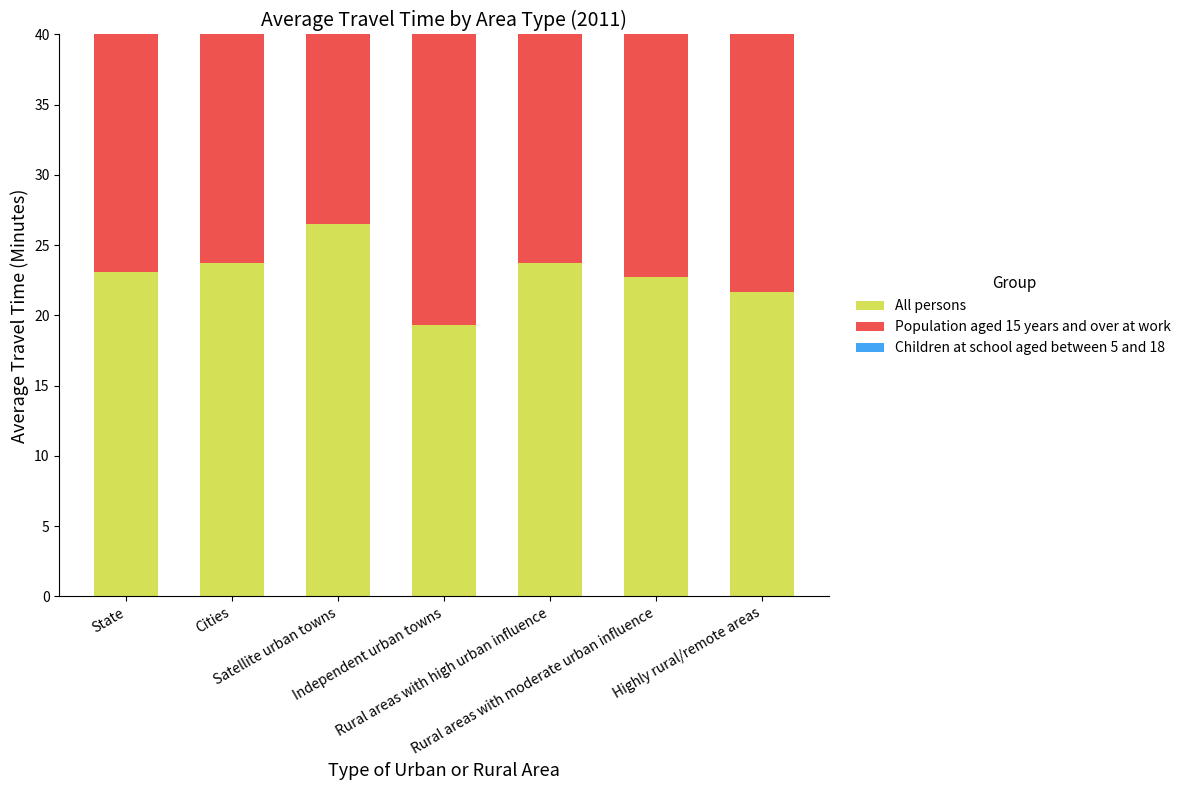

What is the value of the Children at school aged between 5 and 18 bar at the 2nd from the left?

13.5